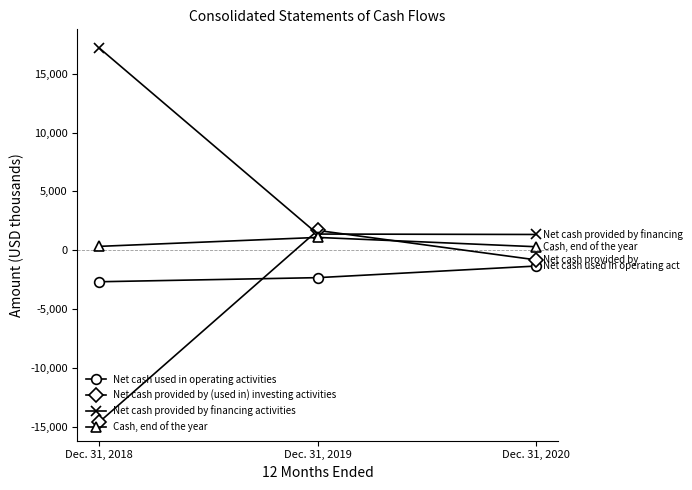

What is the value of the Net cash provided by financing activities point at the 3rd from the left?

1348